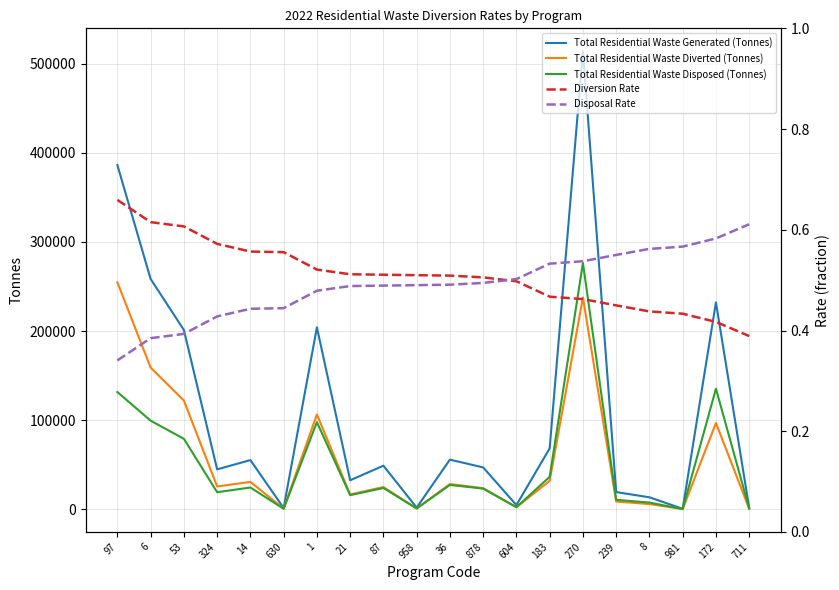

At which category does Total Residential Waste Generated (Tonnes) reach its first local peak?

14